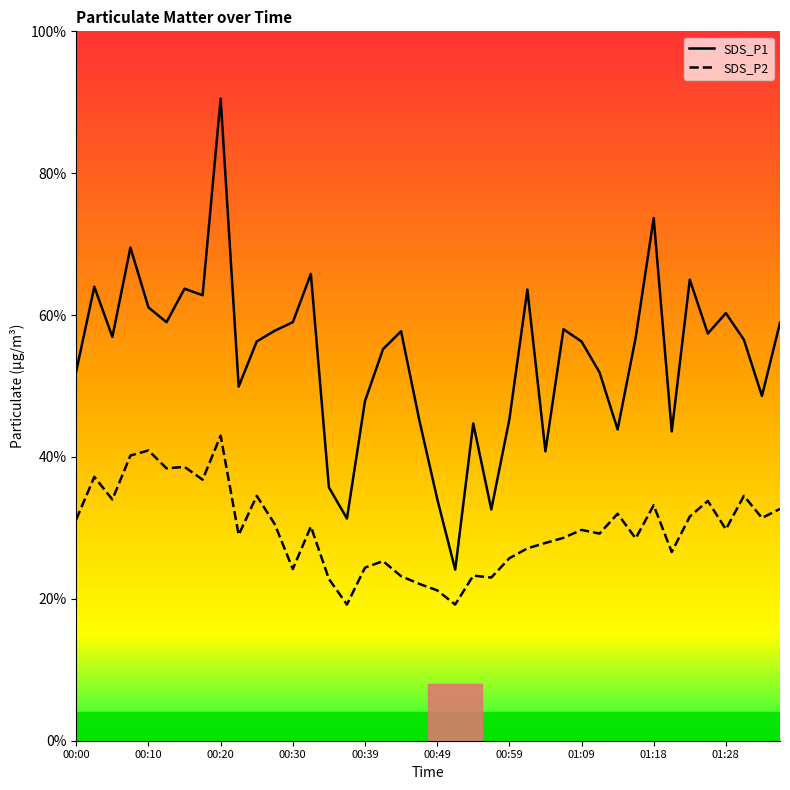

Reading left to right, transcribe all the data shown in this chart.

SDS_P1: 00:00=13.0	00:02=16.0	00:05=14.2	00:07=17.4	00:10=15.3	00:12=14.8	00:15=15.9	00:17=15.7	00:20=22.6	00:22=12.5	00:25=14.1	00:27=14.4	00:30=14.8	00:32=16.4	00:34=8.9	00:37=7.8	00:39=12.0	00:42=13.8	00:44=14.4	00:47=11.3	00:49=8.5	00:51=6.0	00:54=11.2	00:56=8.2	00:59=11.3	01:01=15.9	01:04=10.2	01:06=14.5	01:09=14.1	01:11=13.0	01:13=11.0	01:16=14.2	01:18=18.4	01:21=10.9	01:23=16.2	01:26=14.3	01:28=15.1	01:31=14.1	01:33=12.2	01:35=14.7
SDS_P2: 00:00=7.8	00:02=9.3	00:05=8.5	00:07=10.1	00:10=10.2	00:12=9.6	00:15=9.7	00:17=9.2	00:20=10.8	00:22=7.2	00:25=8.6	00:27=7.6	00:30=6.0	00:32=7.5	00:34=5.7	00:37=4.8	00:39=6.1	00:42=6.3	00:44=5.8	00:47=5.5	00:49=5.3	00:51=4.8	00:54=5.8	00:56=5.8	00:59=6.4	01:01=6.8	01:04=7.0	01:06=7.2	01:09=7.4	01:11=7.3	01:13=8.0	01:16=7.1	01:18=8.3	01:21=6.7	01:23=7.9	01:26=8.4	01:28=7.5	01:31=8.6	01:33=7.8	01:35=8.2